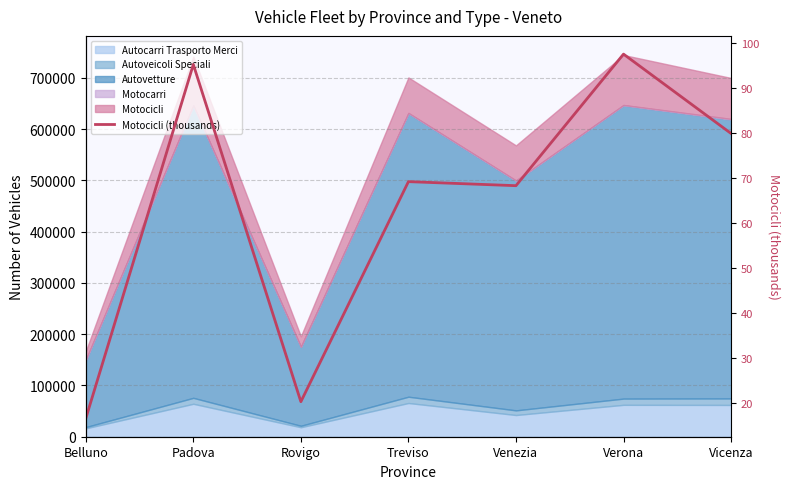

Is it true that the value at Padova is 128.9?

False